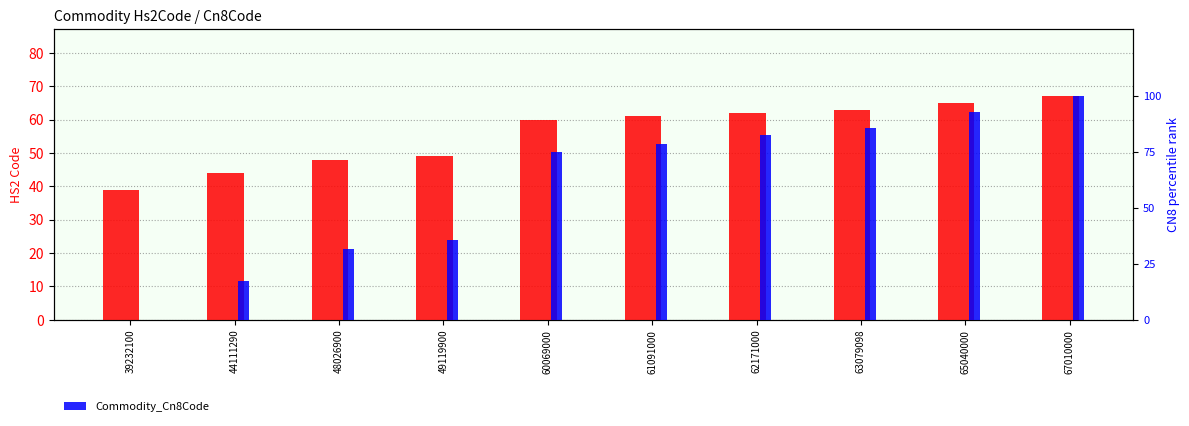

What is the sum of all Commodity_Hs2Code values?

558.0